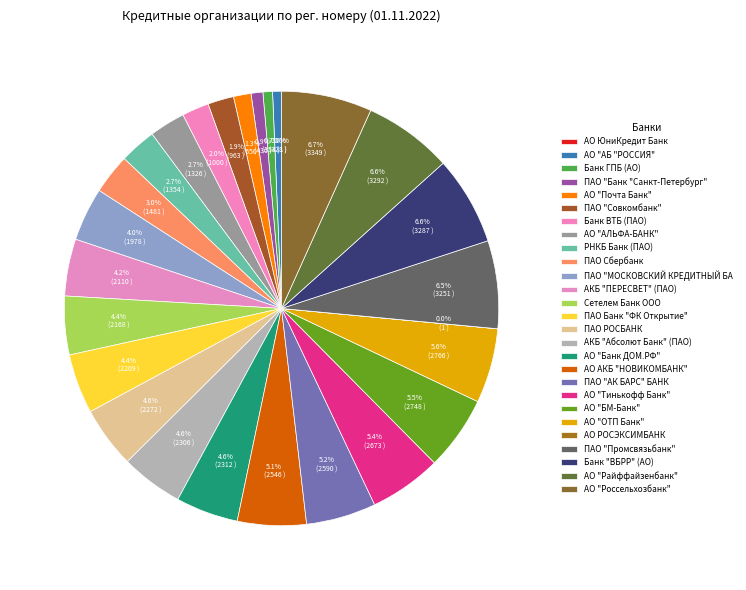

Combined, do АО "Тинькофф Банк" and АО "АЛЬФА-БАНК" account for over 50%?

No